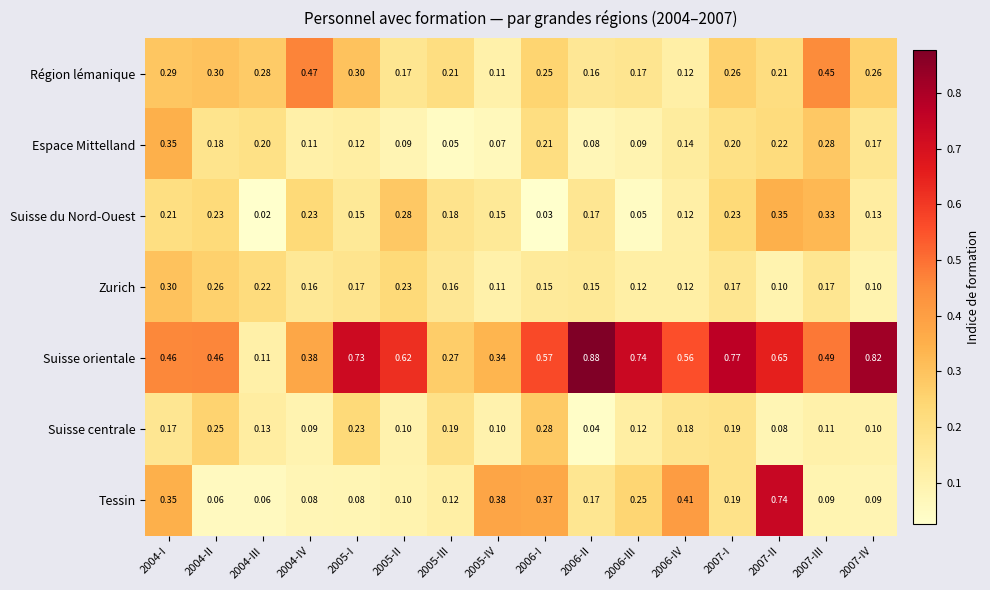

At which category is the sum across all series the highest?

2007-II